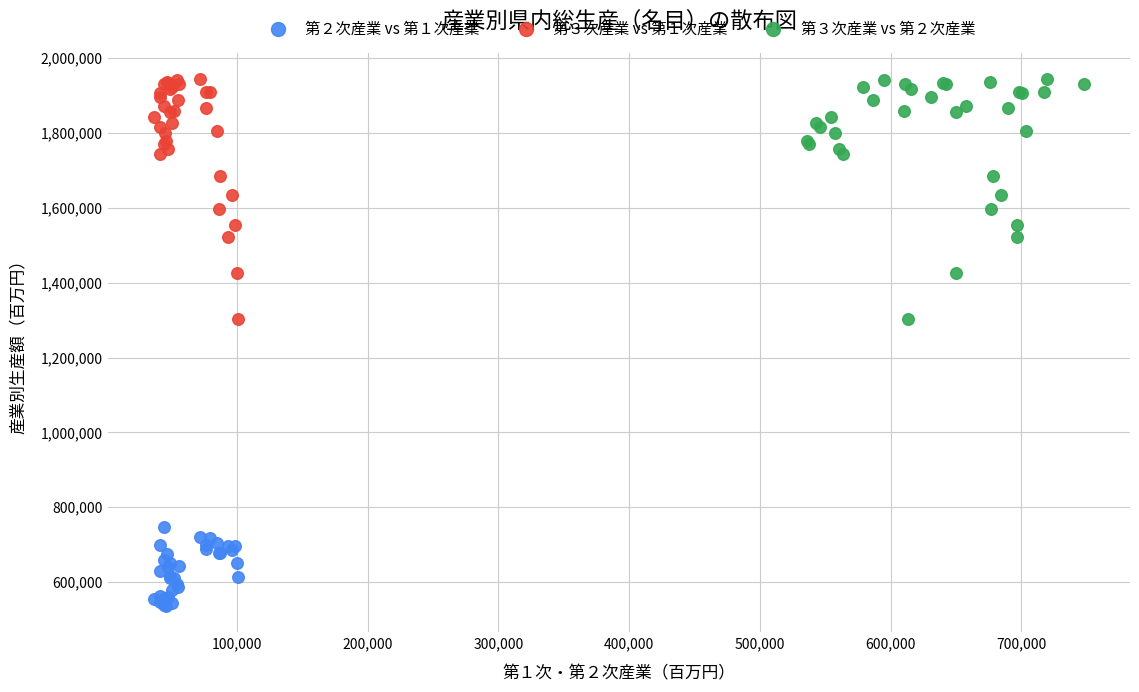

Which series reaches the minimum Y coordinate?

第２次産業 vs 第１次産業